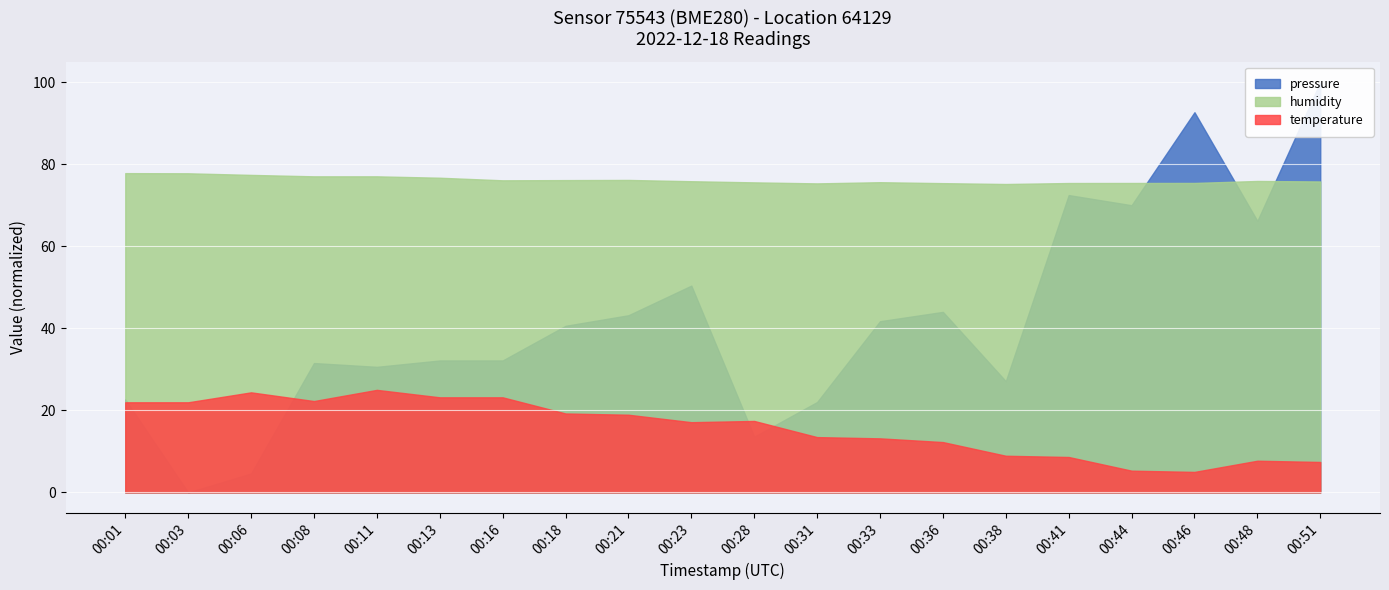

List the series in order of their overall mean, lowest first.

temperature, pressure, humidity